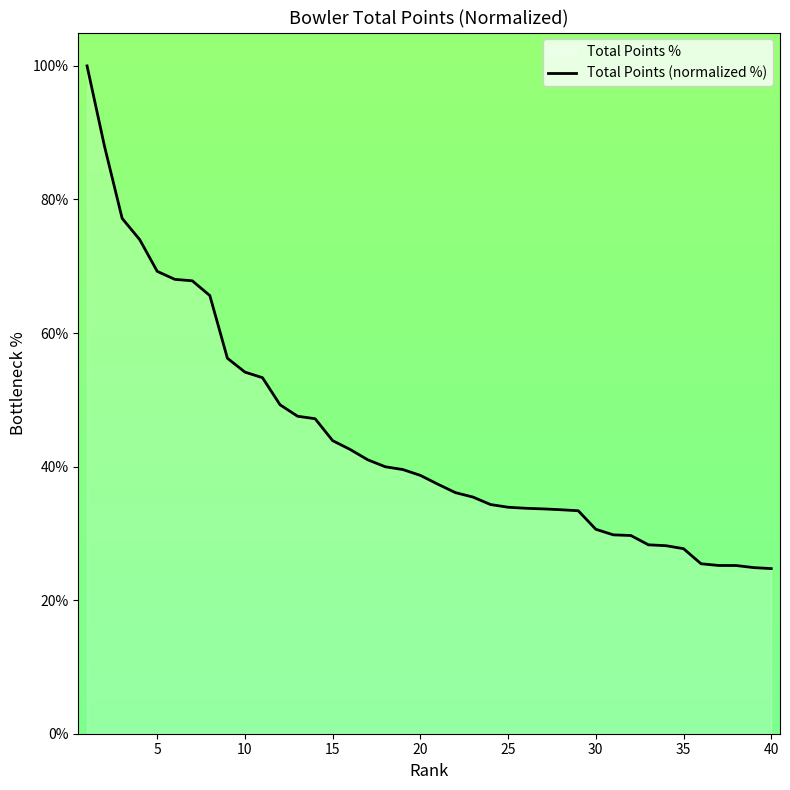

How many data points are less than 38?

20